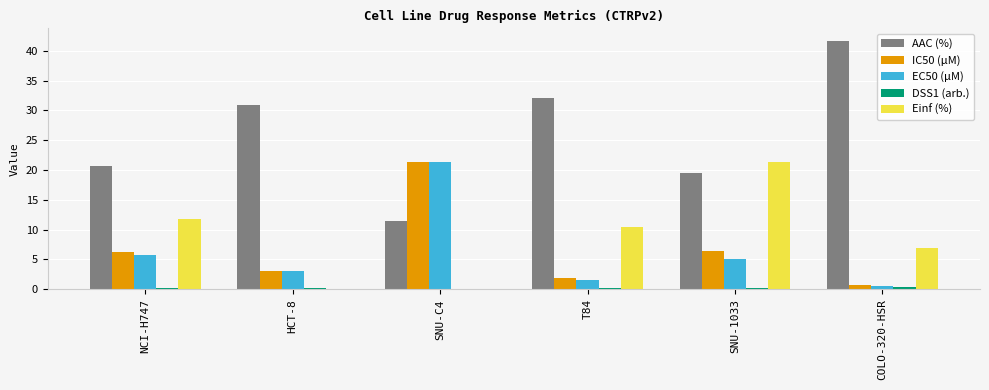

Where is Einf (%) nearest to the value 10?

T84